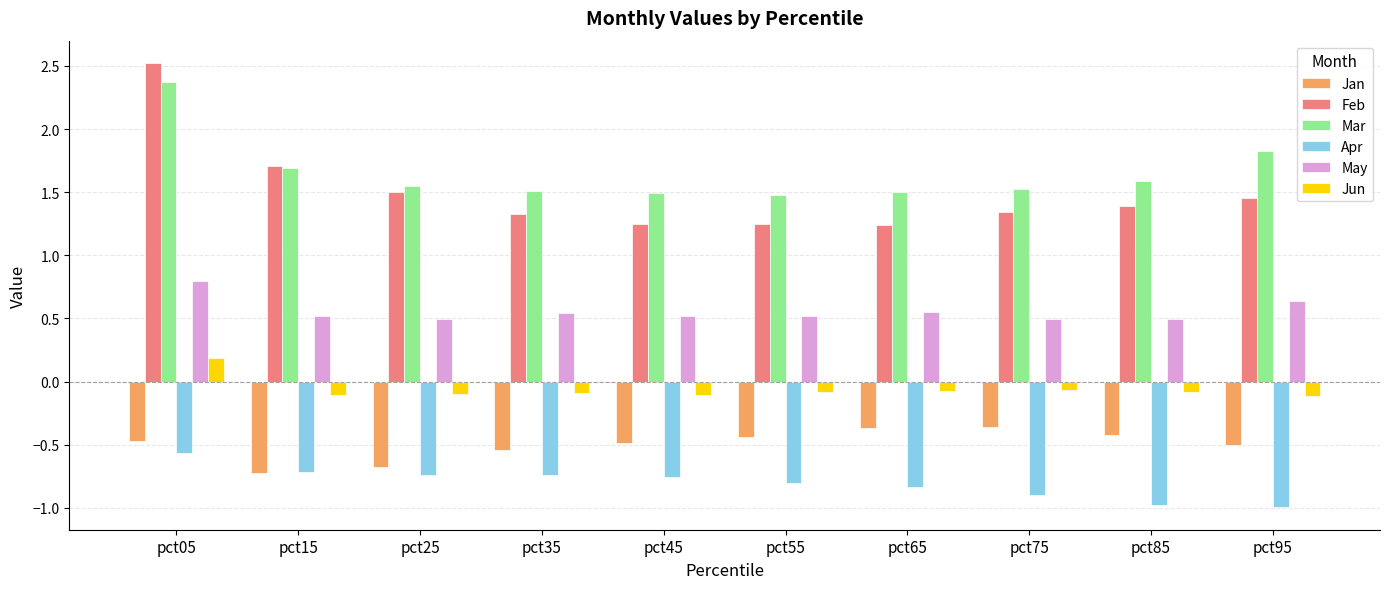

At which category does the chart reach its peak across all series?

pct05